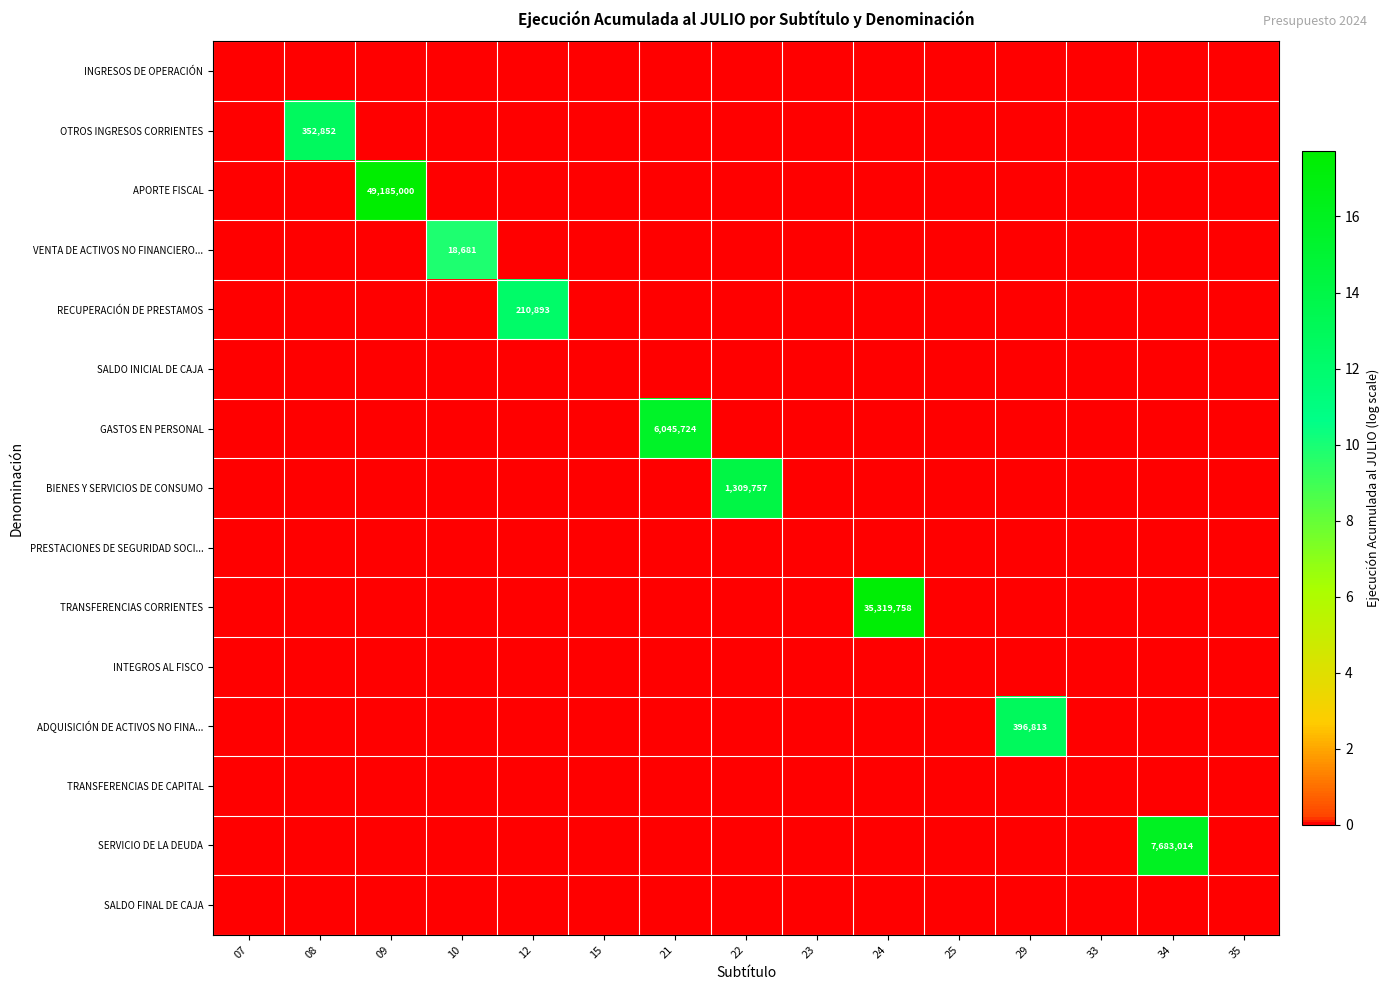

List the labels in order of VENTA DE ACTIVOS NO FINANCIERO... value, largest first.

10, 07, 08, 09, 12, 15, 21, 22, 23, 24, 25, 29, 33, 34, 35